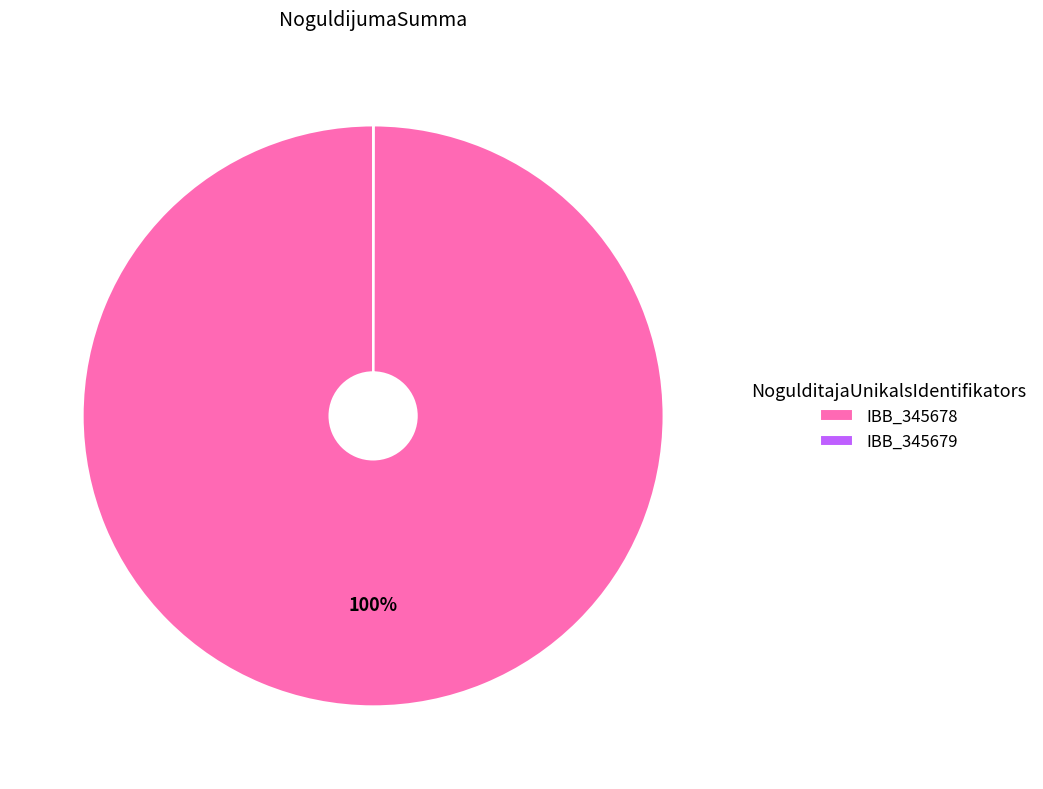

What is the largest slice in the pie chart?

IBB_345678